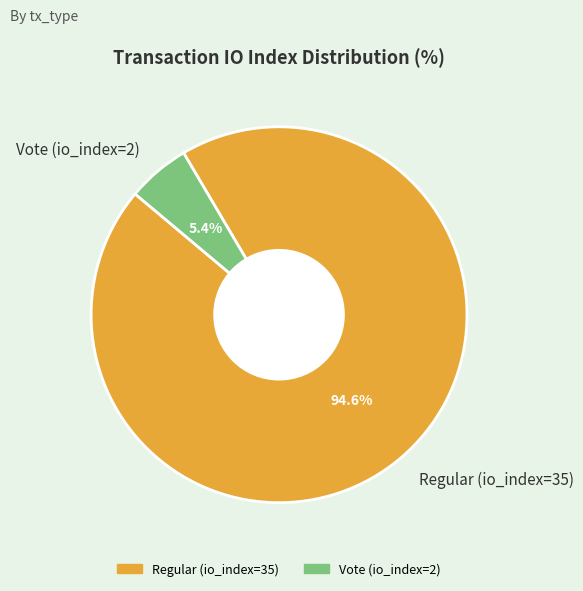

Which slice represents more than half of the pie?

Regular (io_index=35)